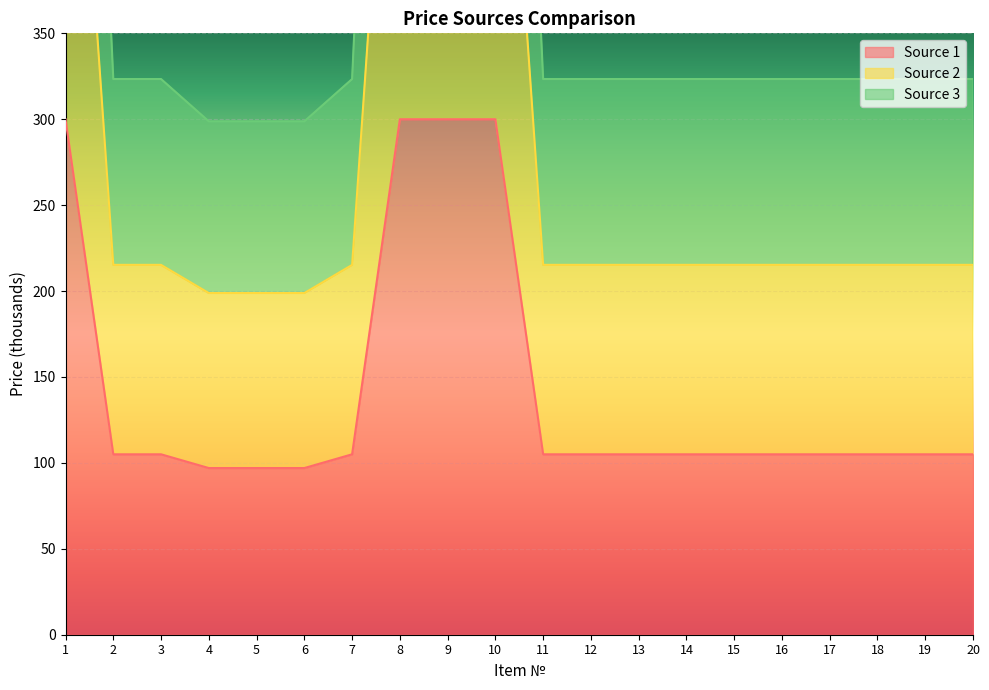

How many series are shown in this chart?

3